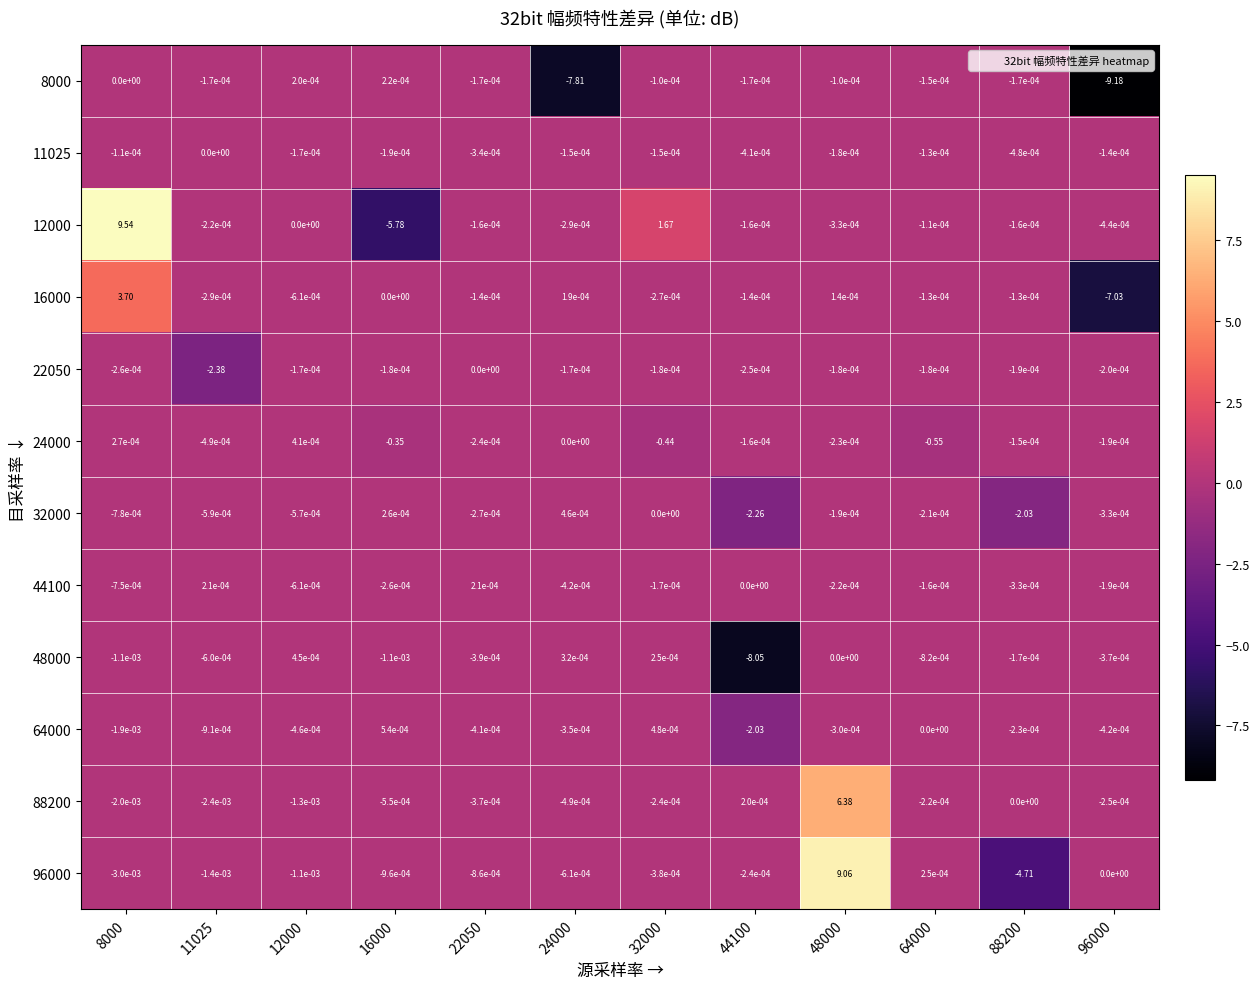

Is the value of 64000 at 22050 greater than the value of 12000 at 11025?

No